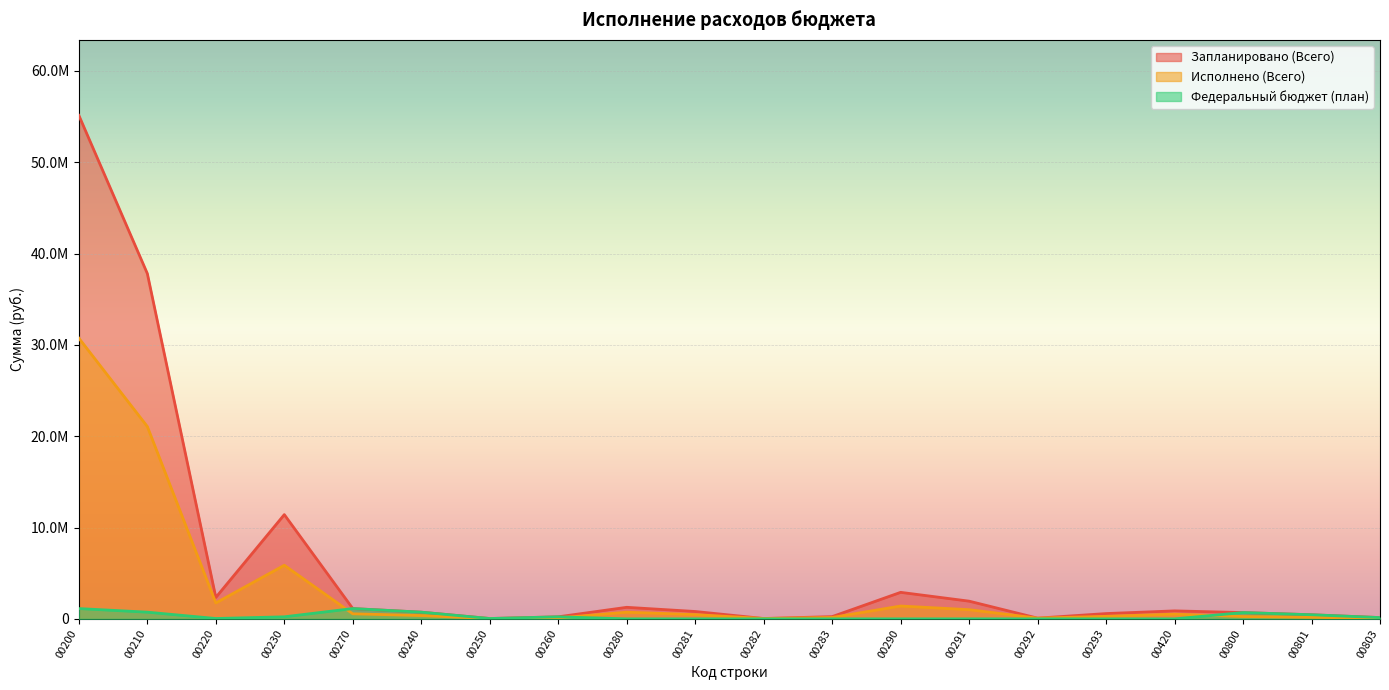

True or false: Исполнено (Всего) and Запланировано (Всего) intersect in this chart.

False